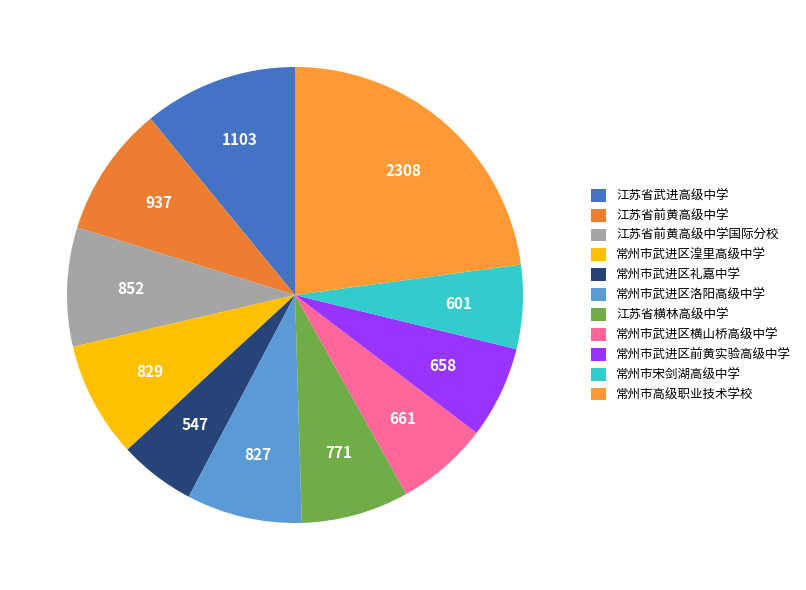

Does 常州市武进区洛阳高级中学 account for over 50% of the chart?

No